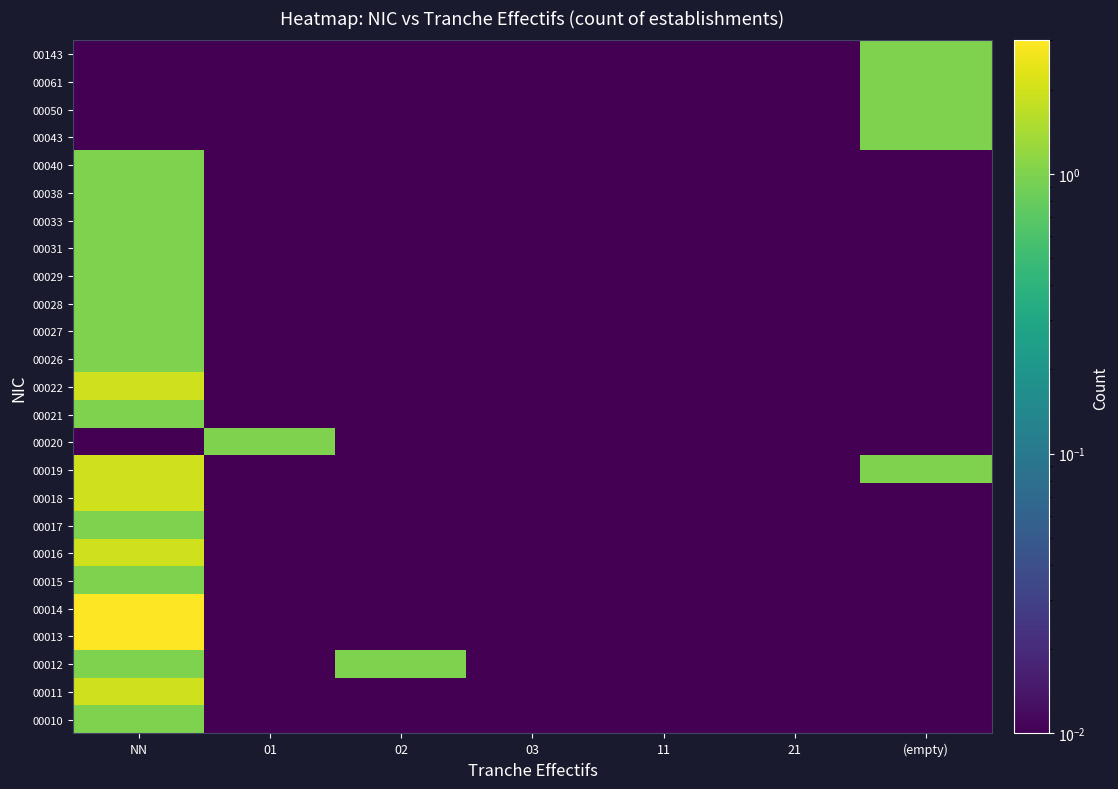

At how many categories does at least one series exceed 0?

7